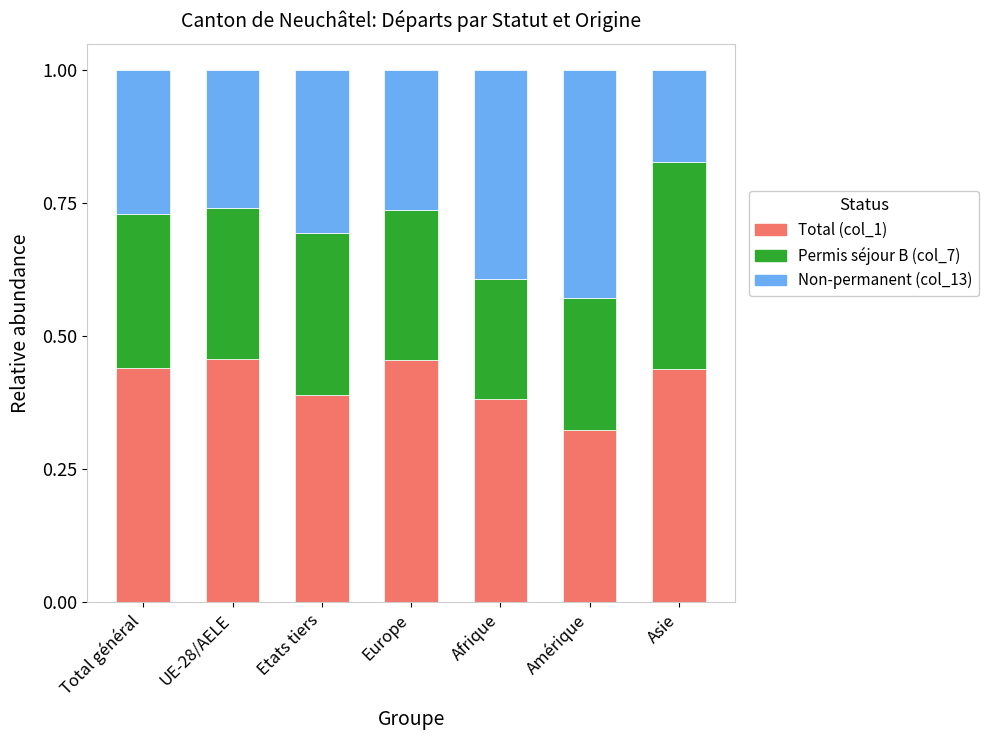

What is the sum of all Total (col_1) values?

2.9